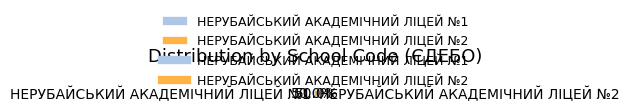

What percentage is the НЕРУБАЙСЬКИЙ АКАДЕМІЧНИЙ ЛІЦЕЙ №2 slice, to the nearest percent?

50%